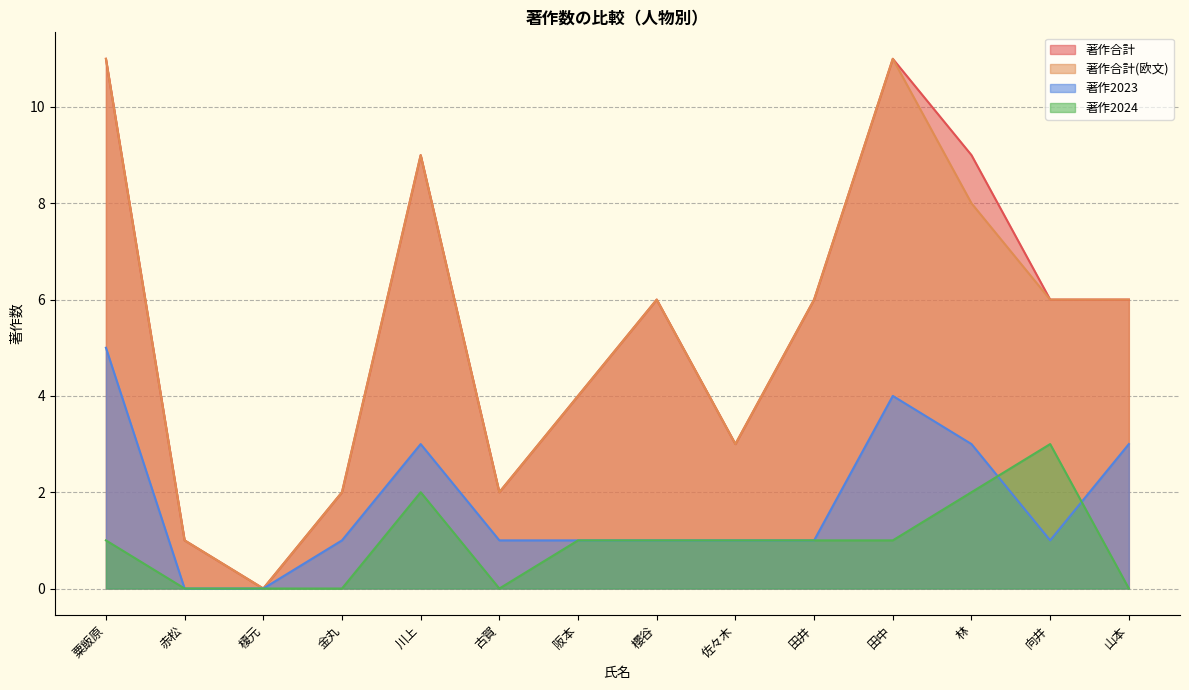

True or false: 著作合計(欧文) and 著作2024 cross at least once.

False